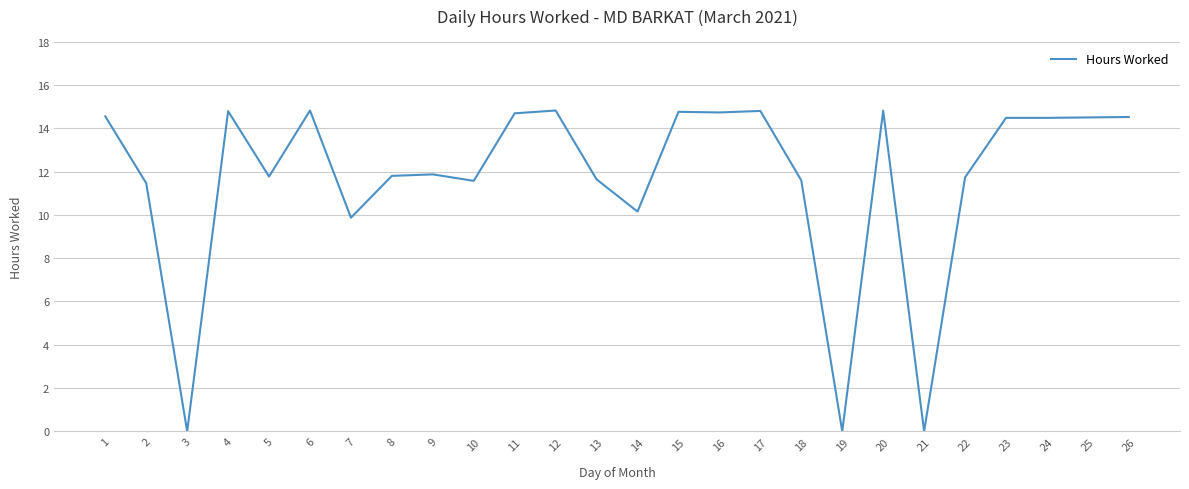

What is the difference between the maximum and minimum values?

14.8